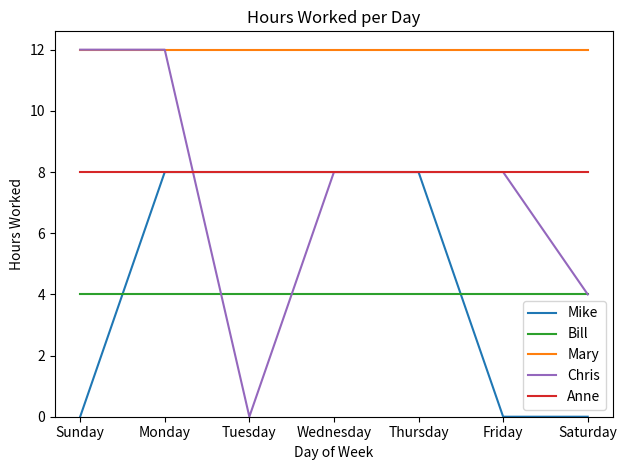

What are all the series names shown in the legend?

Mike, Bill, Mary, Chris, Anne